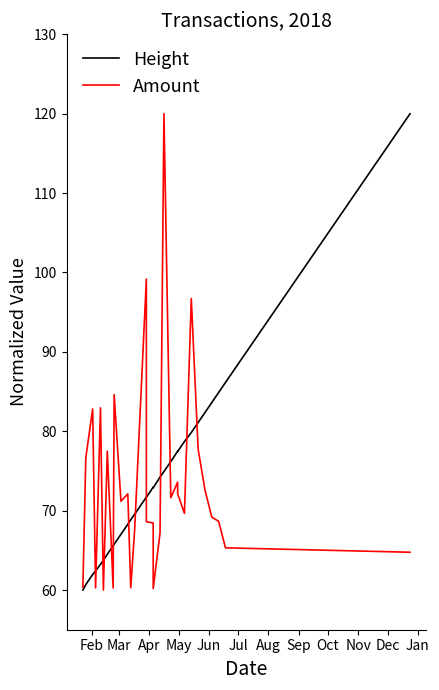

What is the sum of all Height values?

2207.7